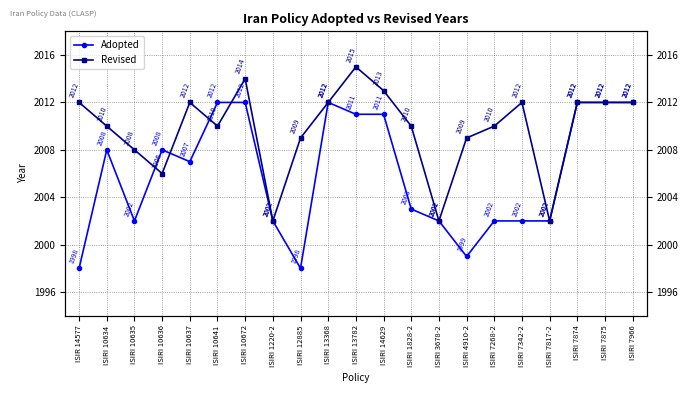

Where does the Adopted series first go above 2007?

ISIRI 10634